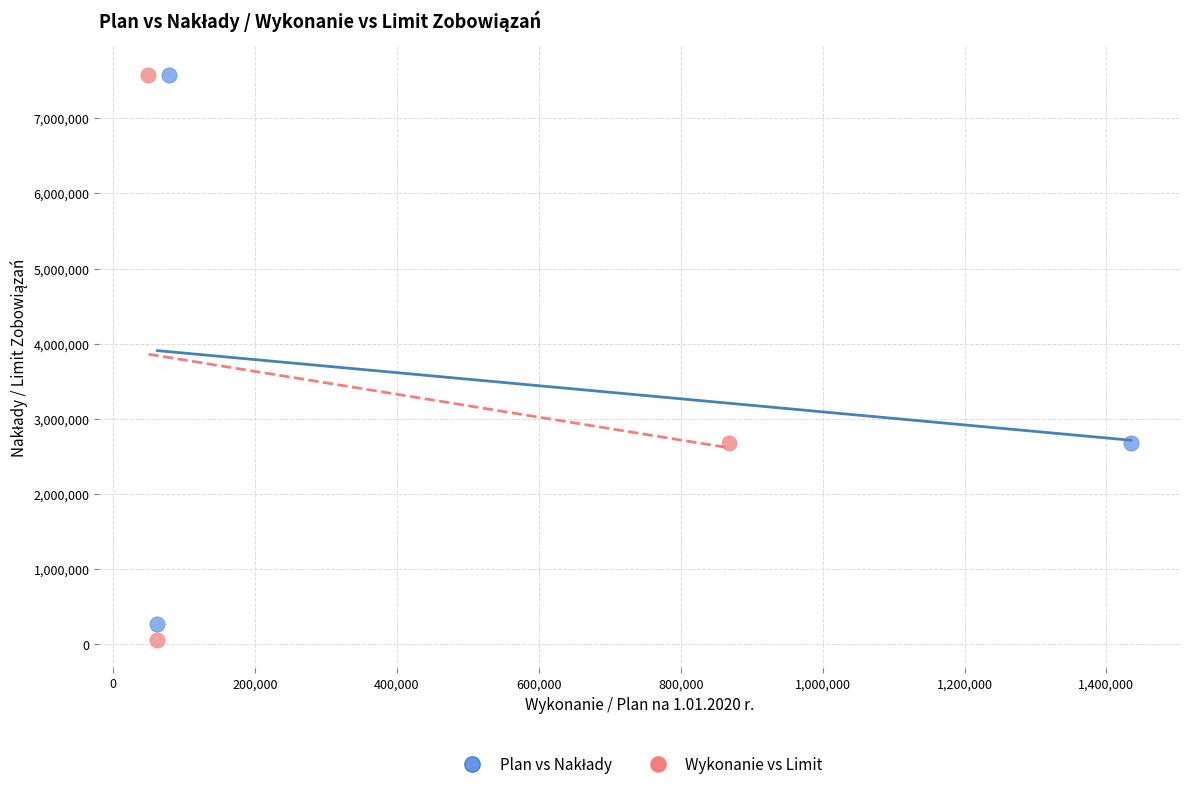

Which series has the largest Y range (max minus min)?

Wykonanie vs Limit